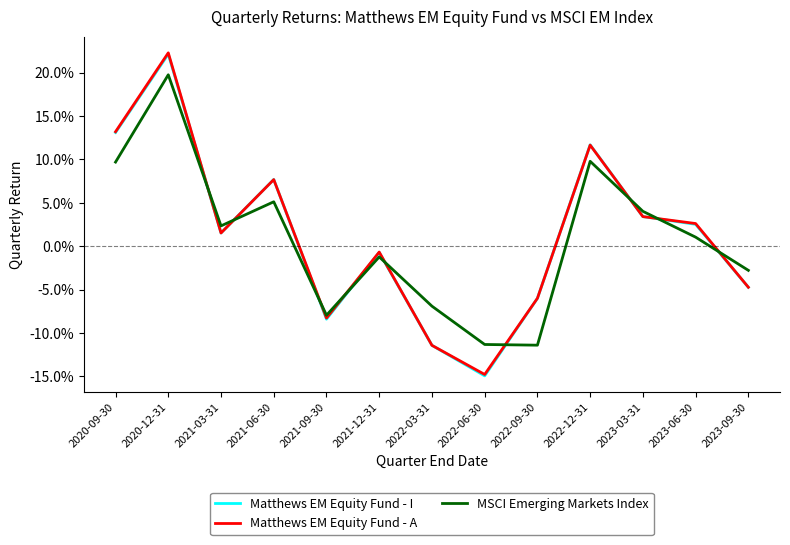

Is this an area chart (filled region under the line)?

No